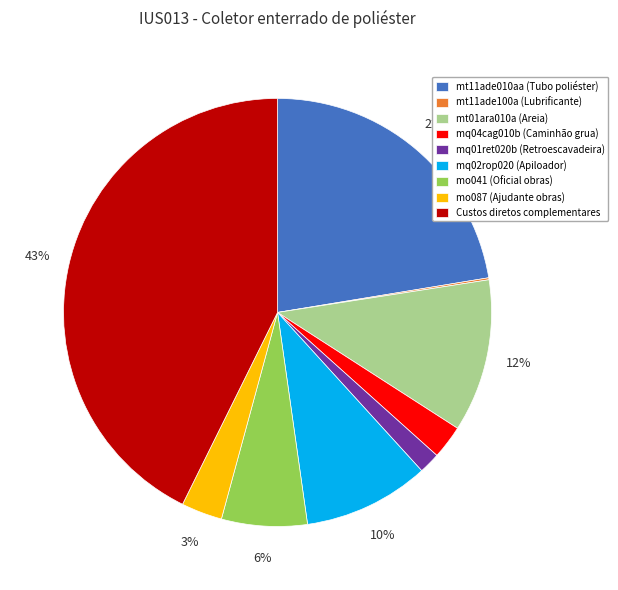

To the nearest percent, what portion does Custos diretos complementares represent?

43%